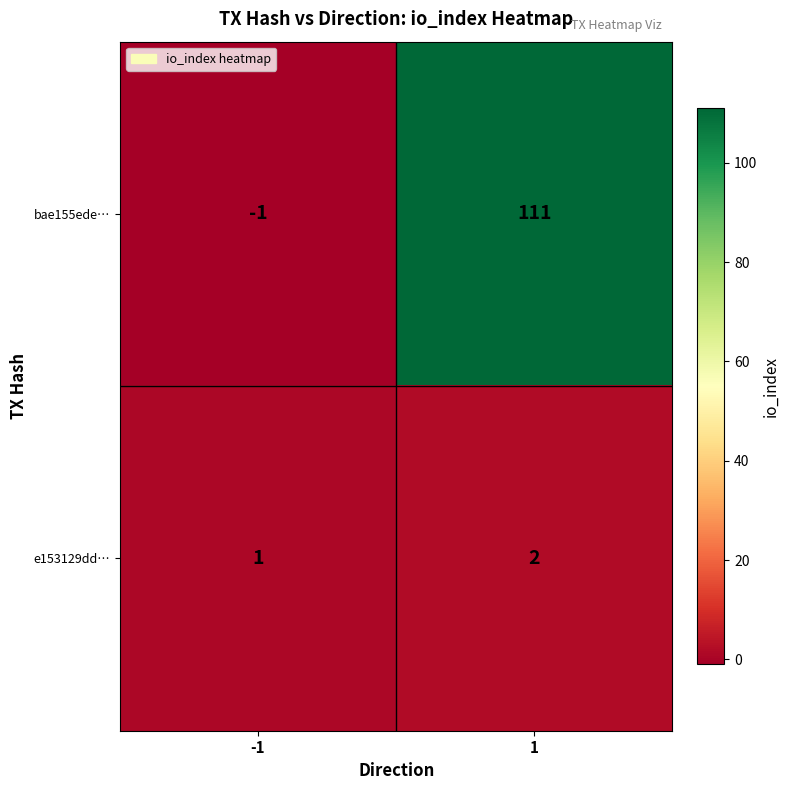

What is the total value across all series at 1?

113